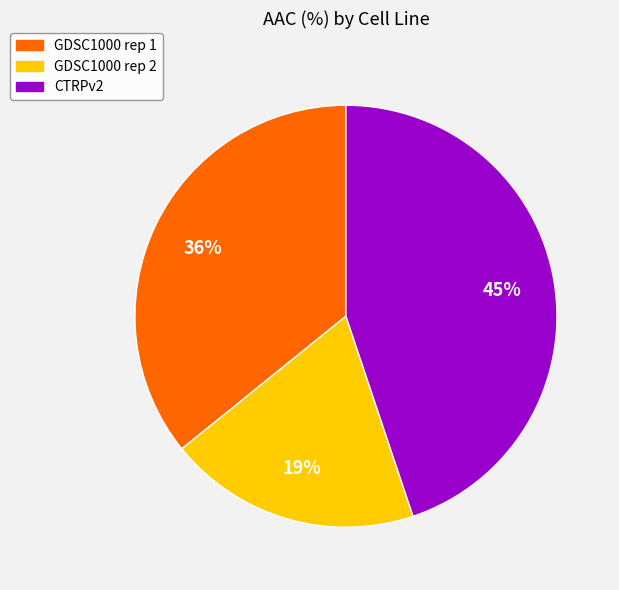

Is the sum of GDSC1000 rep 2 and CTRPv2 greater than half?

Yes